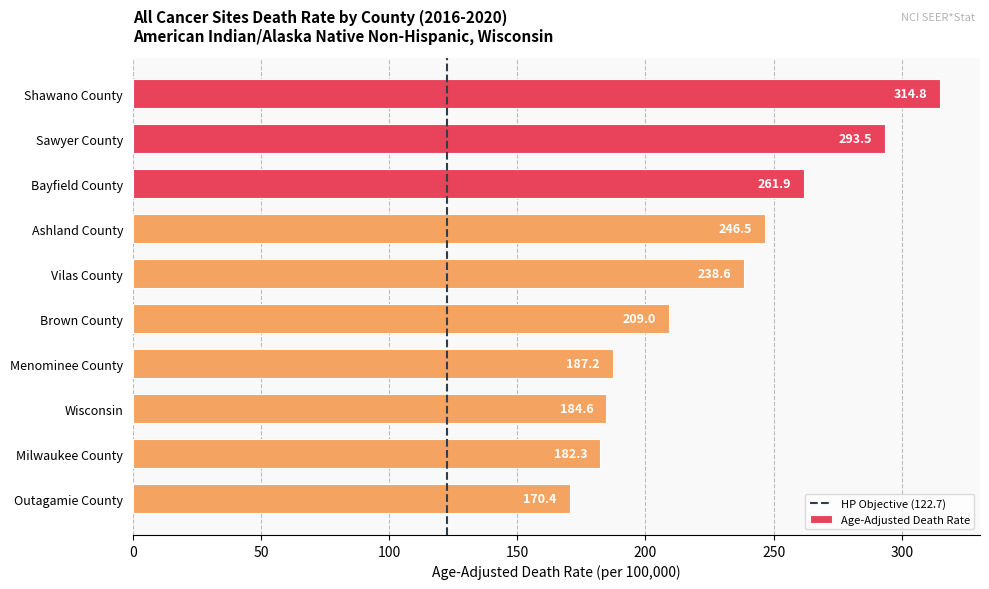

At which label is the value closest to 242?

Vilas County